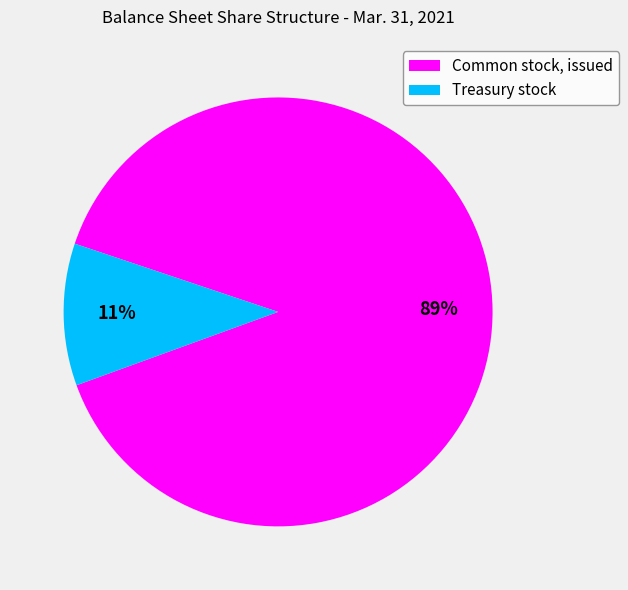

True or false: Common stock, issued accounts for 89% of the total.

True